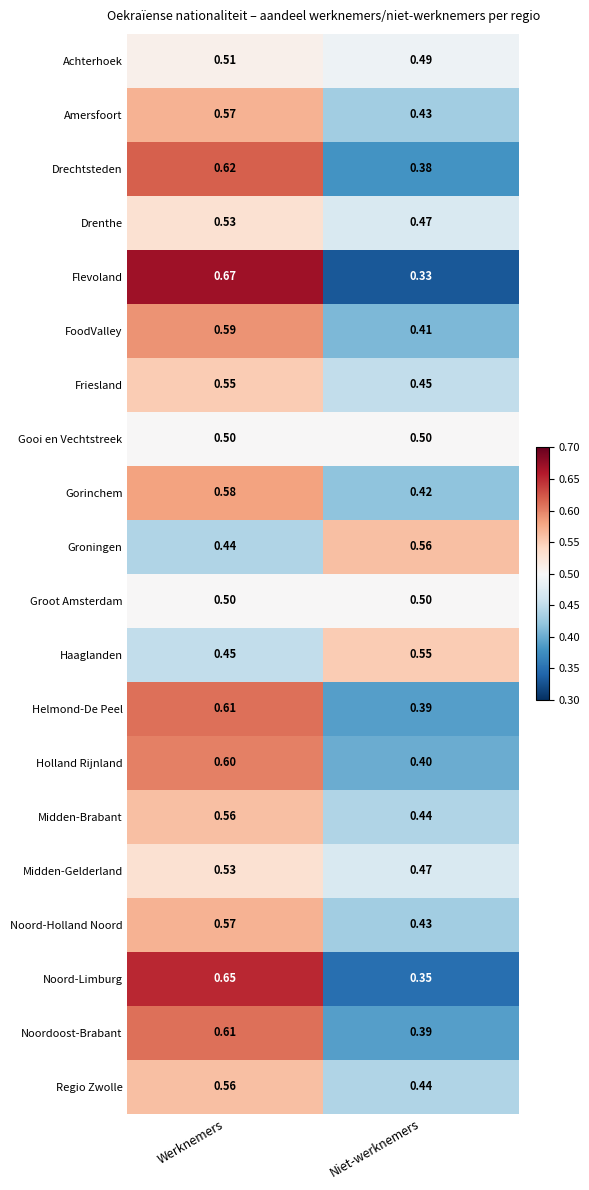

Which category has the lowest value in the Noordoost-Brabant series?

Niet-werknemers